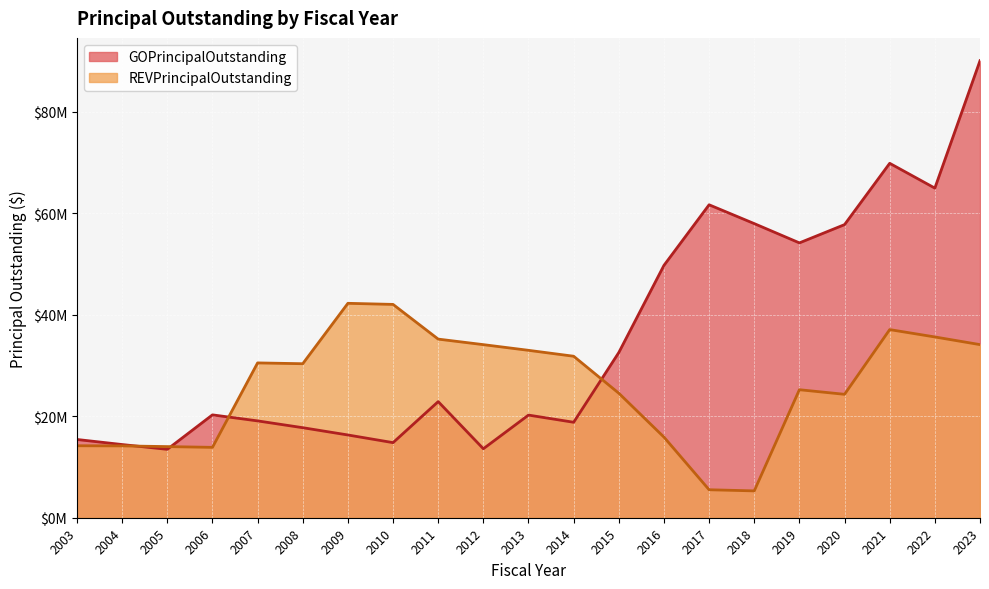

What is the sum of the REVPrincipalOutstanding values at 2011 and 2014?

67035000.0